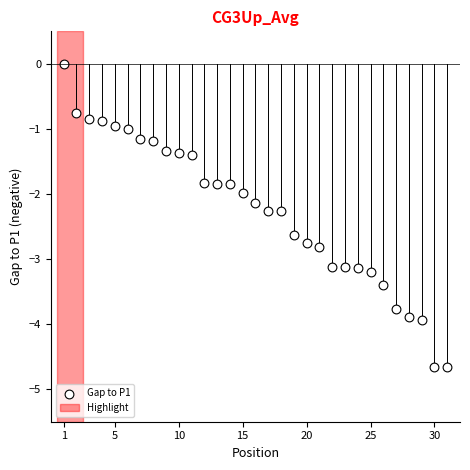

What is the range of Y values (max minus min)?

4.7